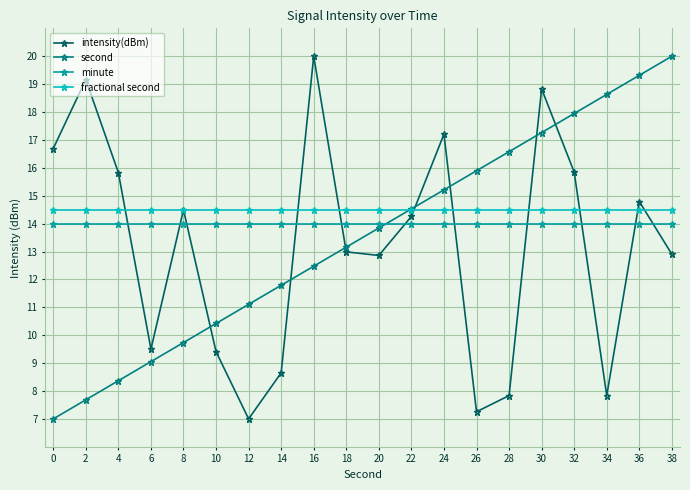

Is the value of fractional second at 32 greater than the value of minute at 38?

Yes